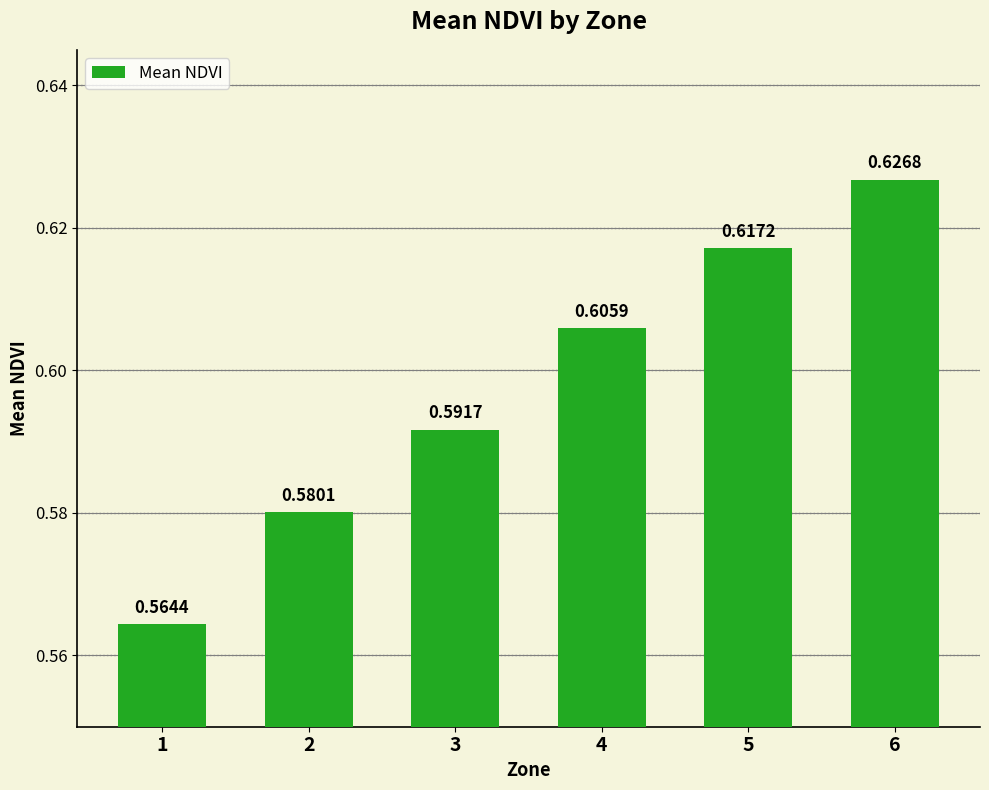

List the labels in order of value, largest first.

6, 5, 4, 3, 2, 1